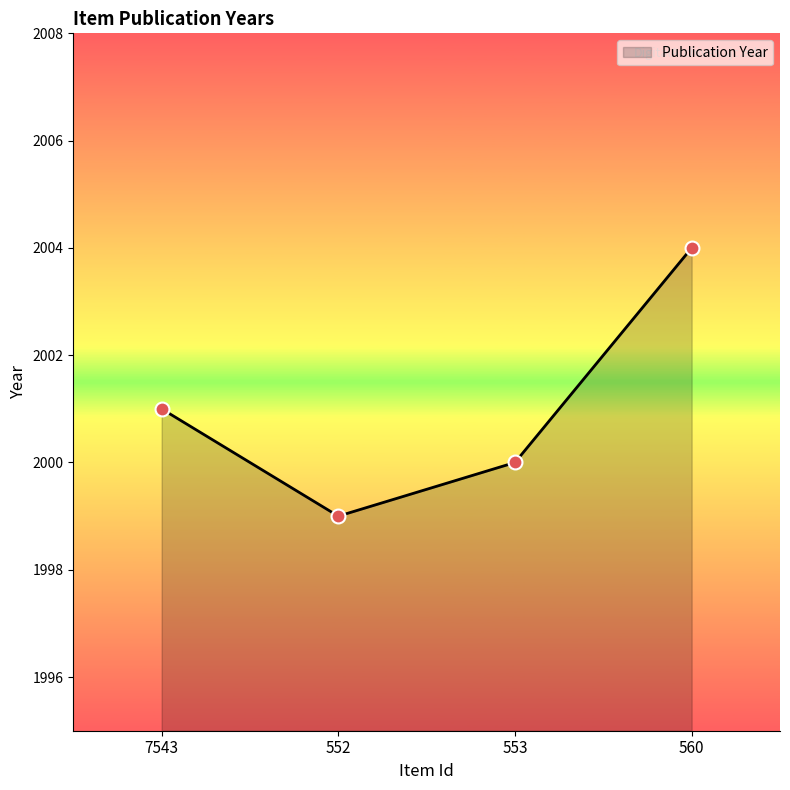

Approximately how many times larger is the value at 553 compared to 7543?

1.0